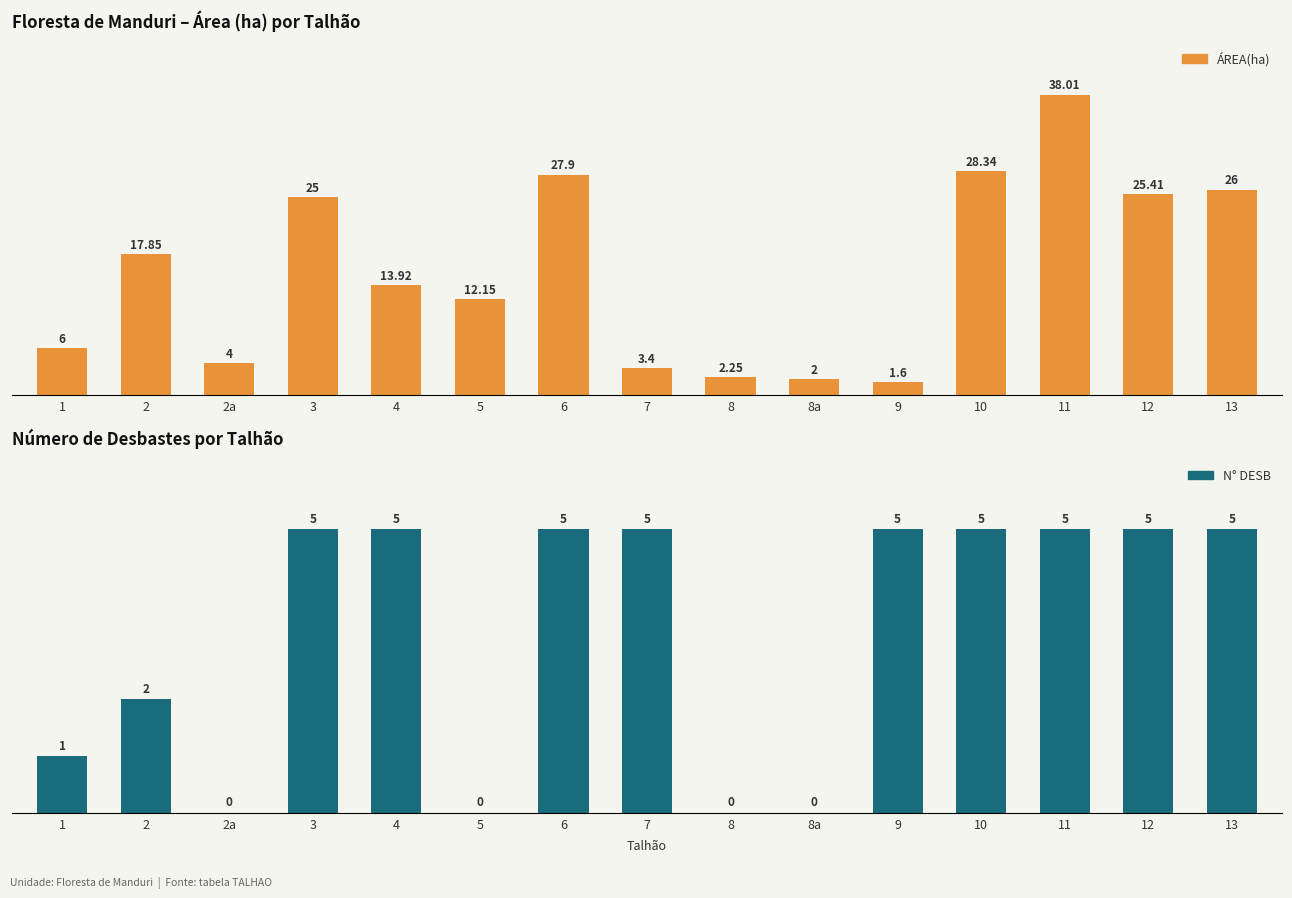

What is the sum of the ÁREA(ha) values at 1 and 5?

18.1